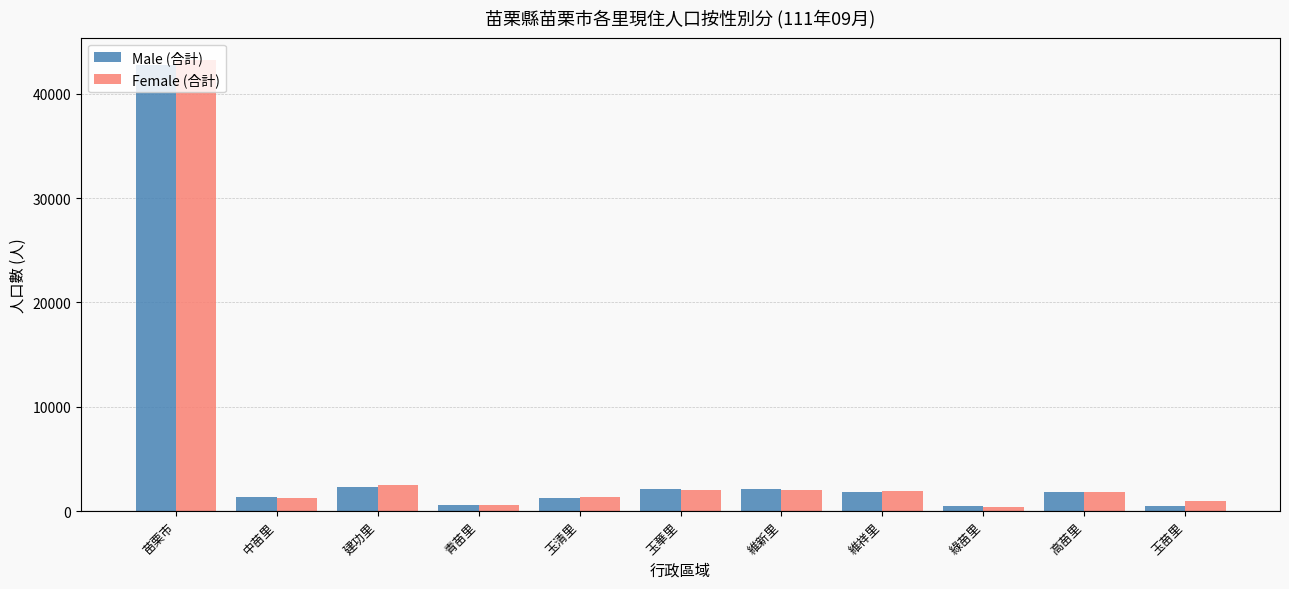

Which series has the largest range (max minus min)?

Female (合計)